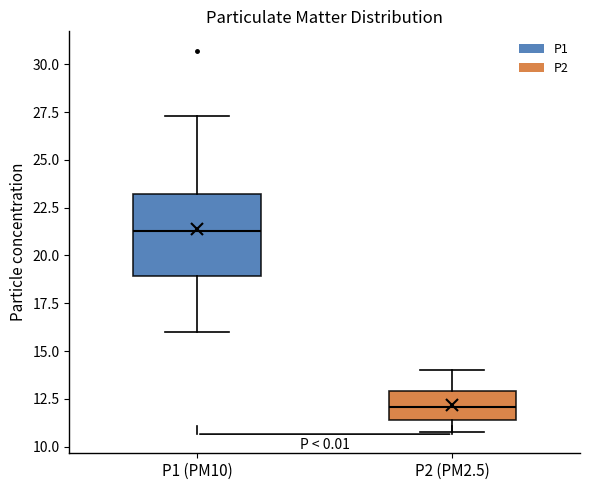

Comparing the boxes themselves (not the whiskers), which one is the tallest?

P1 (PM10)